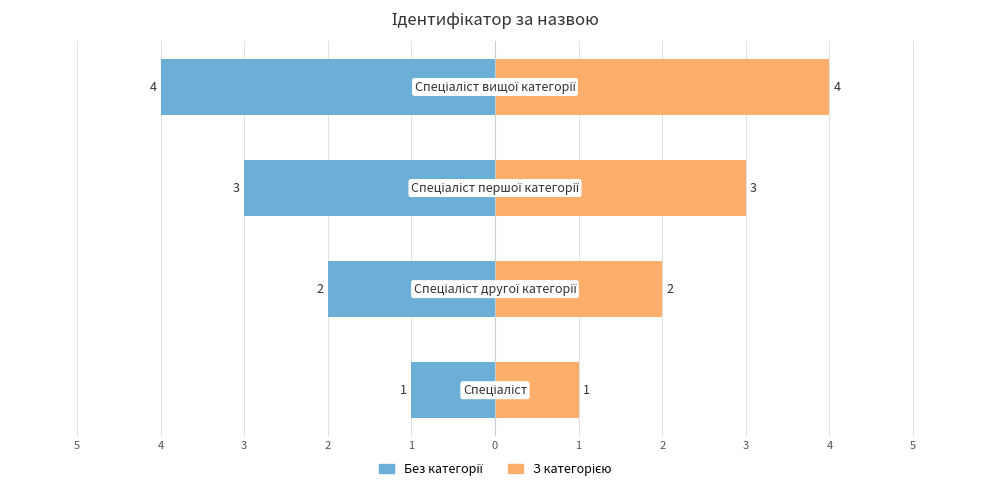

What is the approximate value of З категорією at 3?

3